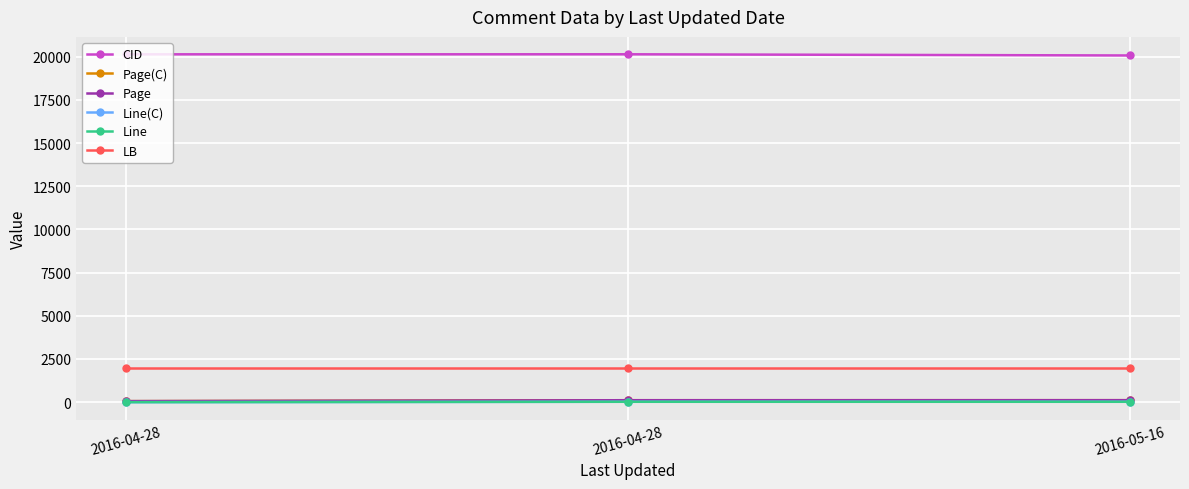

How many lines are shown in the chart?

6